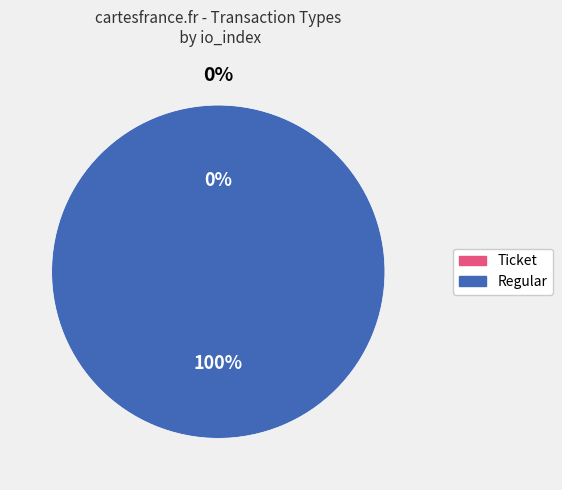

What is the smallest slice in the pie chart?

Ticket